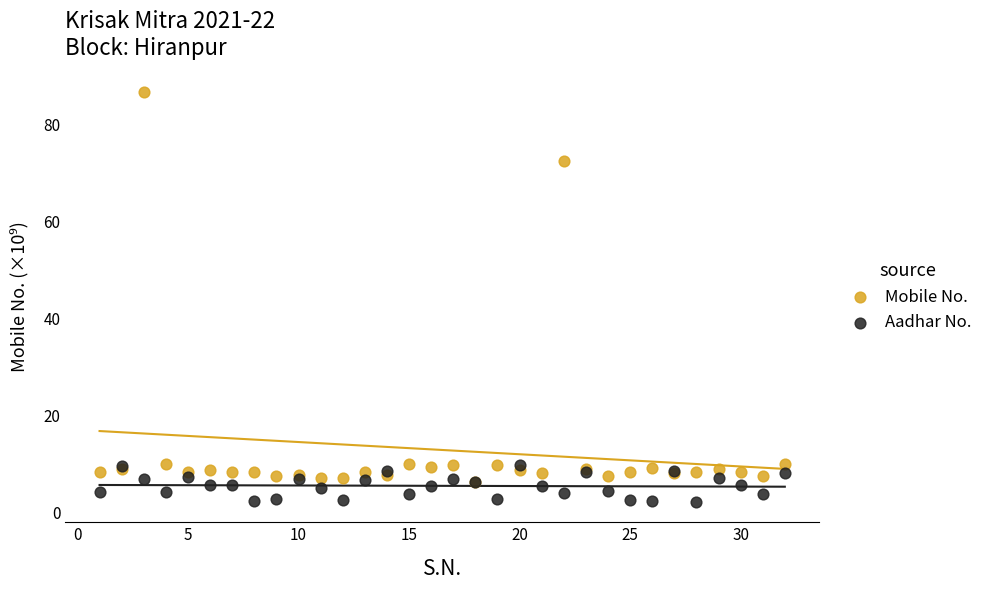

In the Mobile No. series, what Y value is closest to 46?

72.5